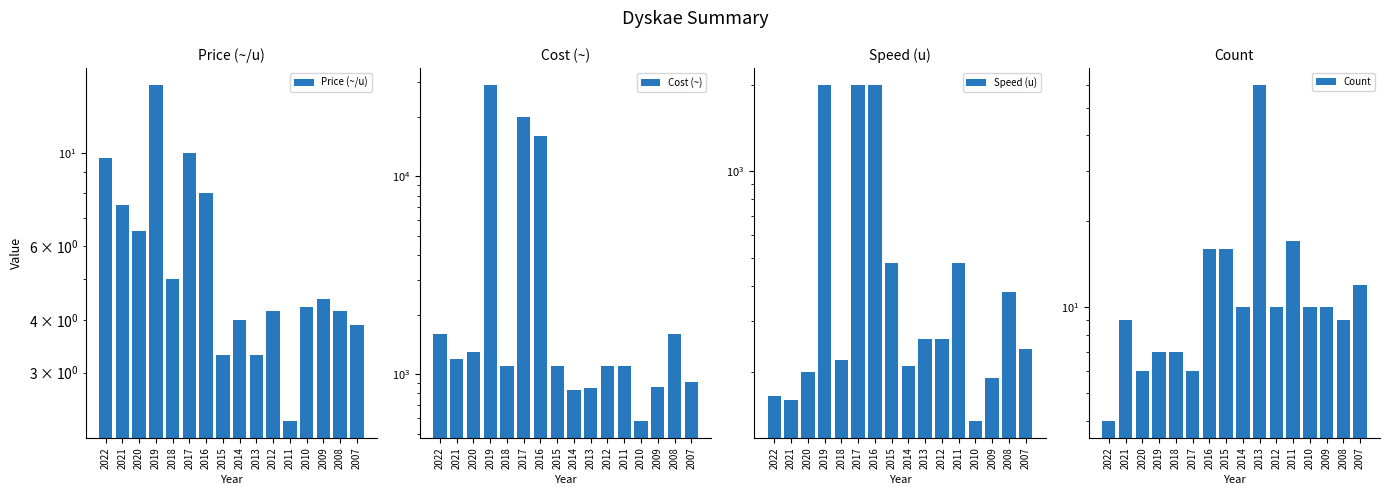

What are all the series names shown in the legend?

Price (~/u), Cost (~), Speed (u), Count